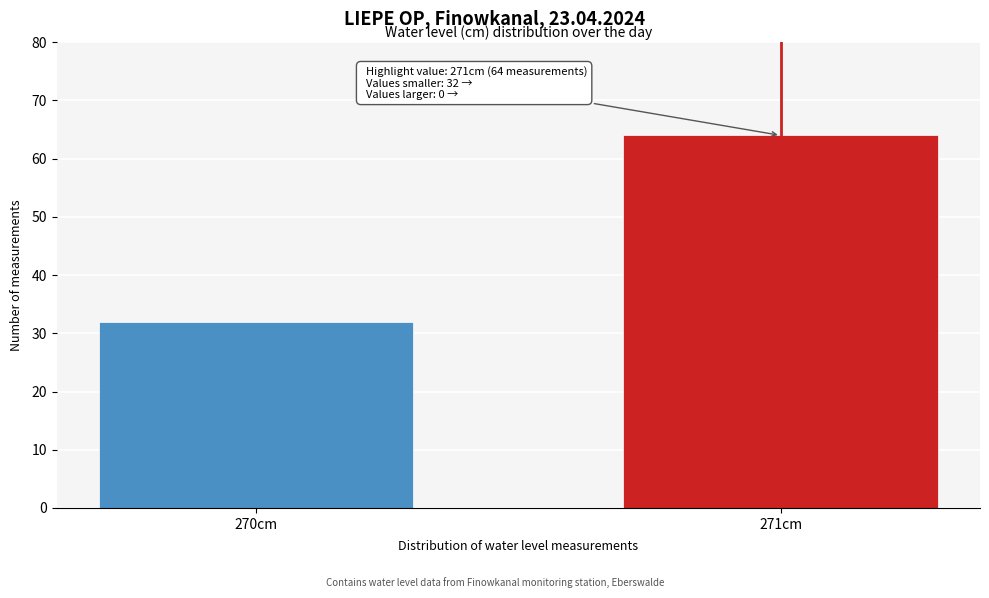

Reading left to right, transcribe all the data shown in this chart.

32	64